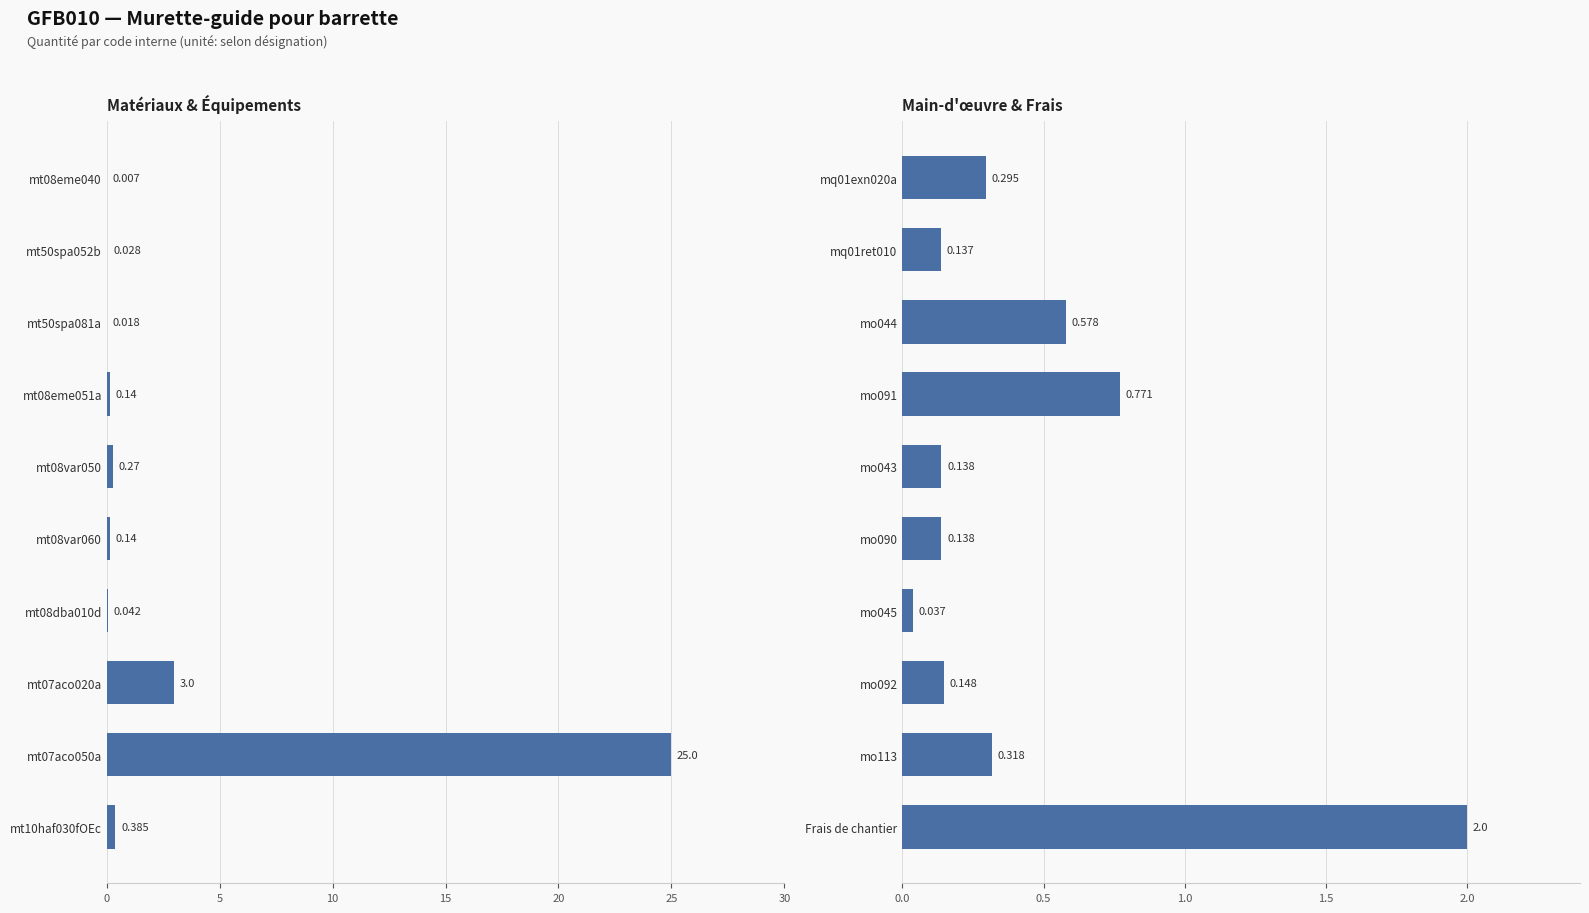

What is the value of the 3rd bar from the left?

0.6